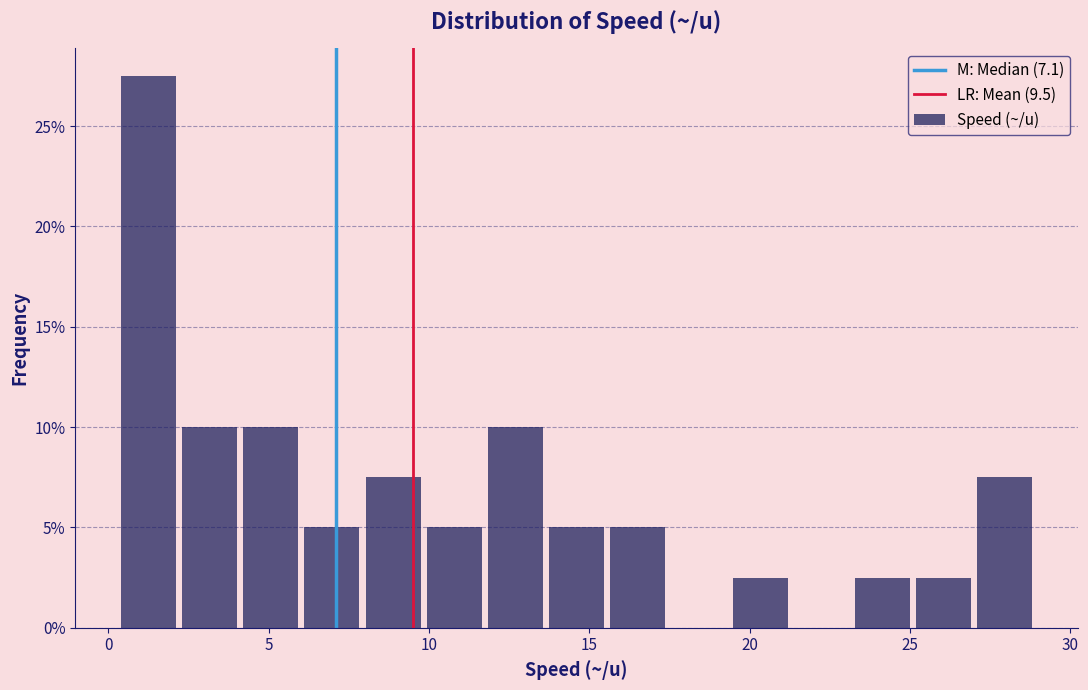

Read against the x-axis, roughly where is the centre of the tallest bar?

1.5